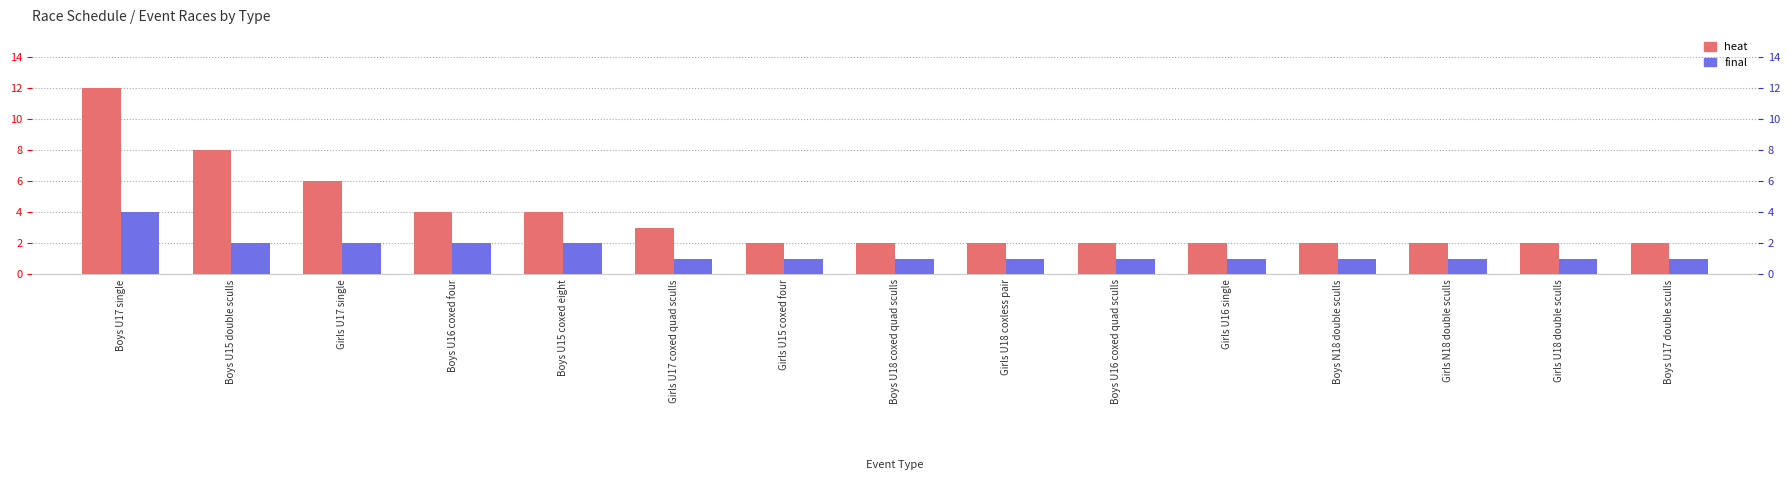

What is the label of the 11th bar from the left?

Girls U16 single